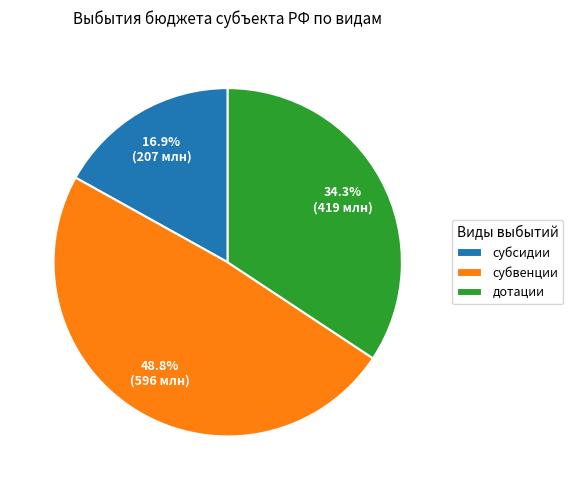

Between дотации and субвенции, which is larger?

субвенции